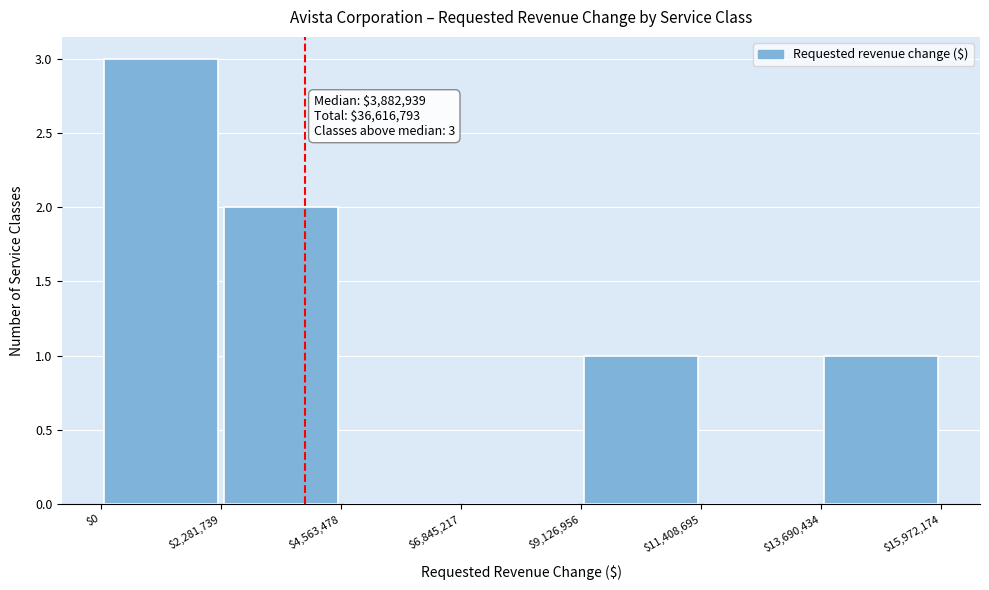

Over which range of the x-axis is the bar tallest?

$0 to $2,281,739